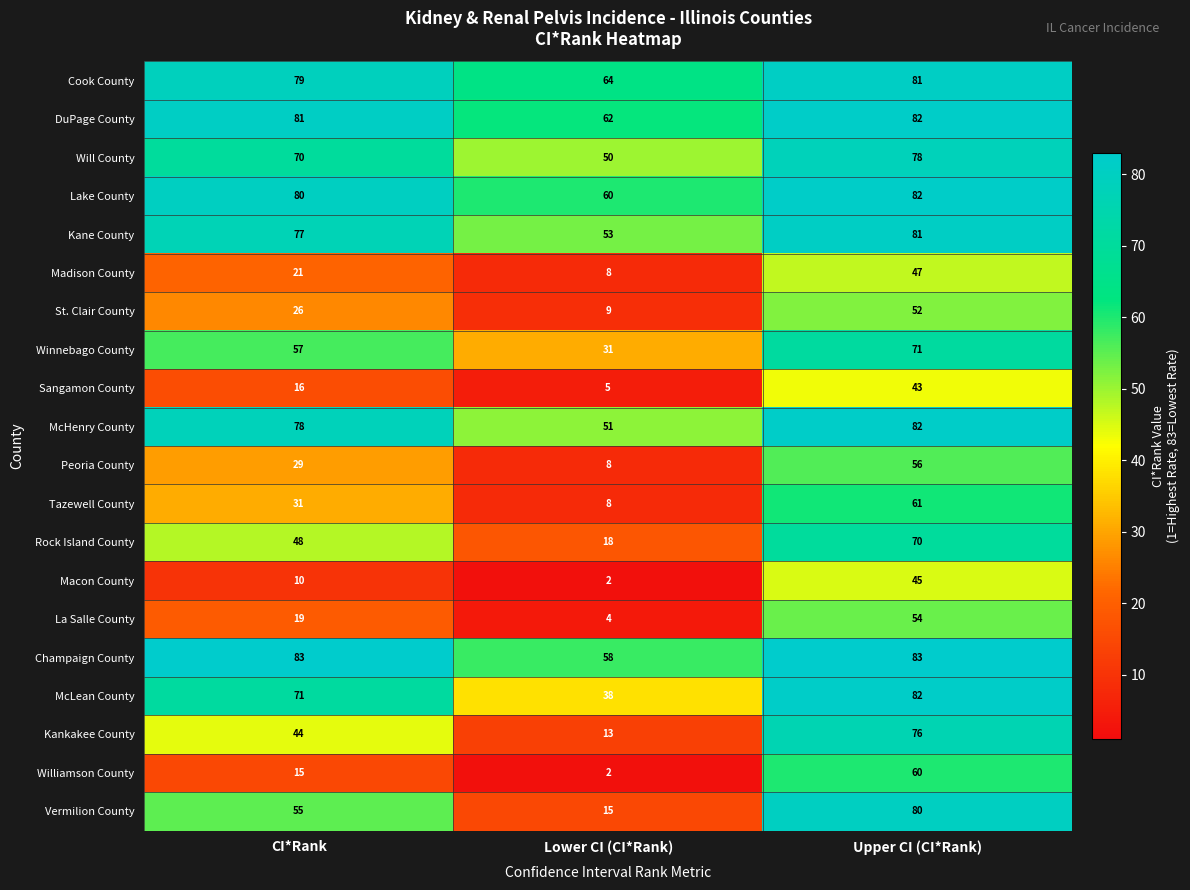

List the labels in order of Winnebago County value, smallest first.

Lower CI (CI*Rank), CI*Rank, Upper CI (CI*Rank)